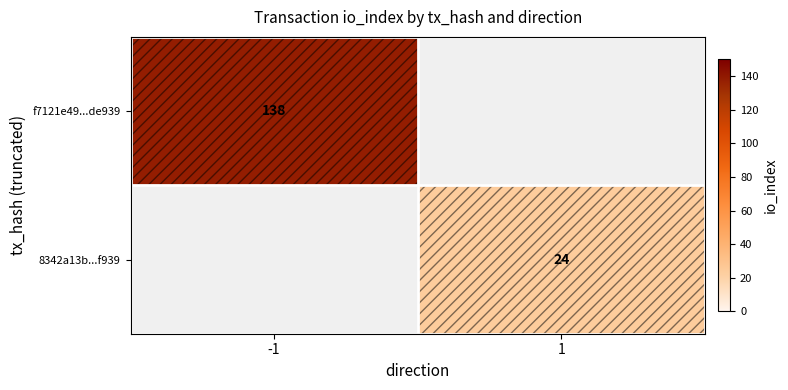

True or false: f7121e49...de939 has a value of 185 at -1.

False